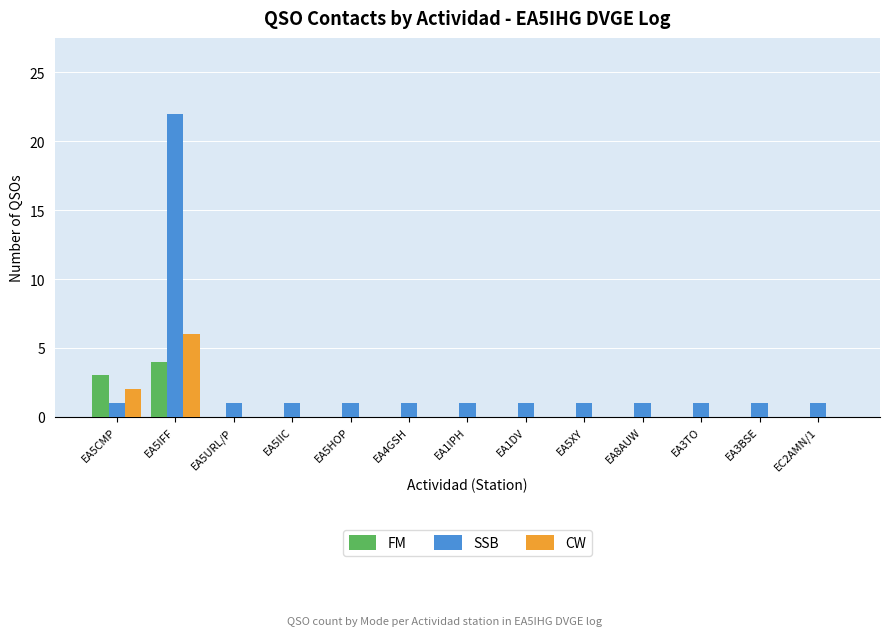

What is the sum of all CW values?

8